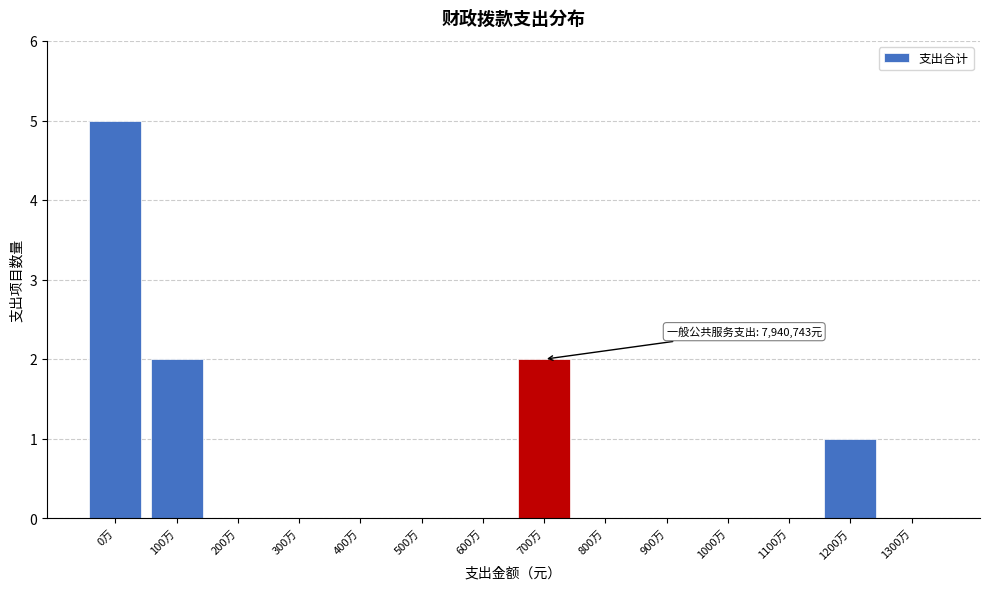

Reading left to right, what are all the values shown in this chart?

0万=5	100万=2	200万=0	300万=0	400万=0	500万=0	600万=0	700万=2	800万=0	900万=0	1000万=0	1100万=0	1200万=1	1300万=0